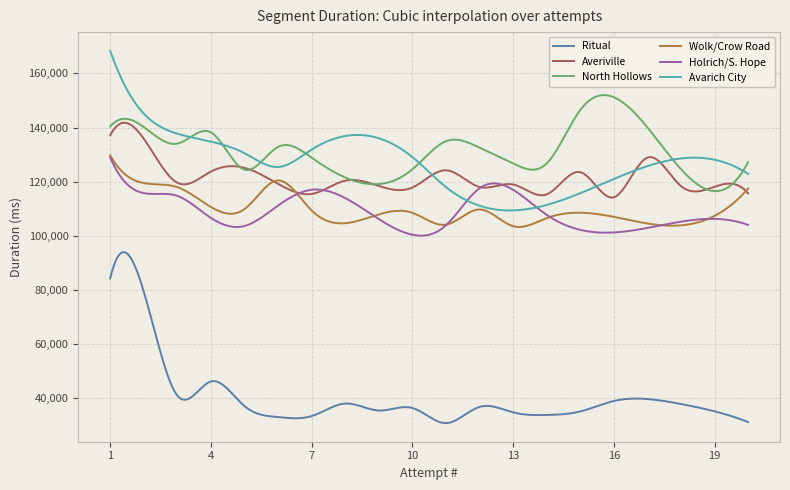

True or false: North Hollows and Ritual intersect in this chart.

False